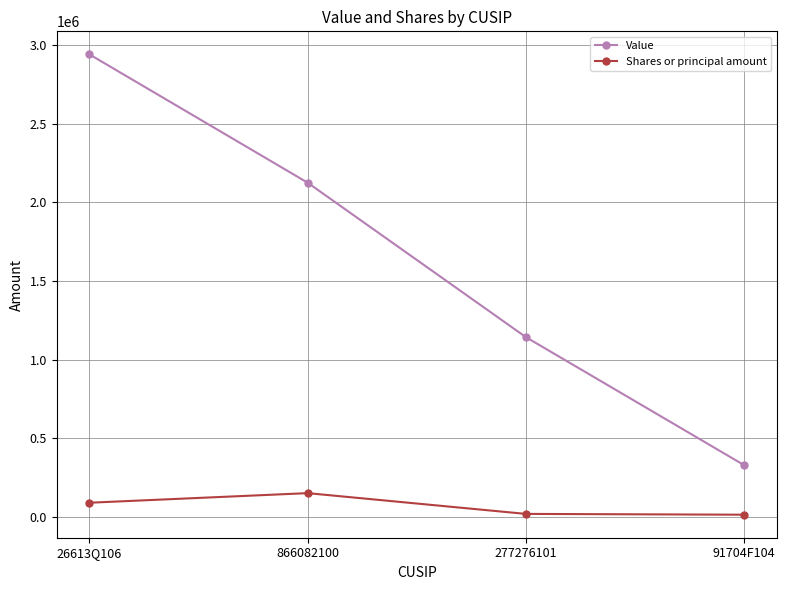

What is the value of the Shares or principal amount point at the 1st from the left?

90000